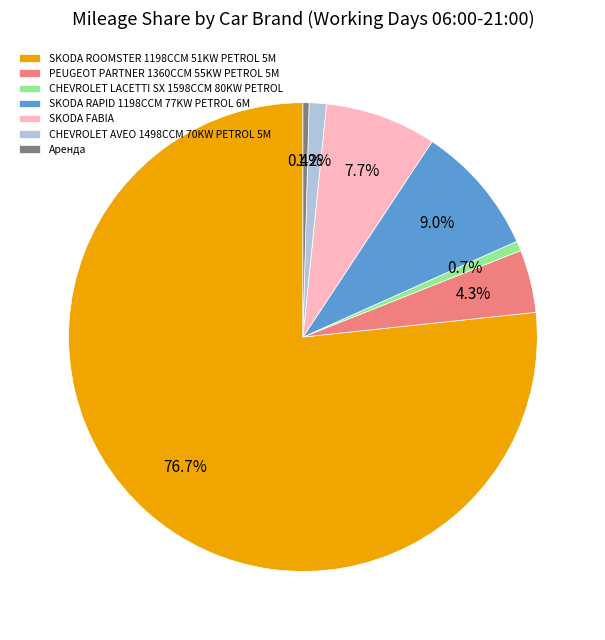

Is it true that SKODA RAPID 1198CCM 77KW PETROL 6M is 9% of the pie?

True